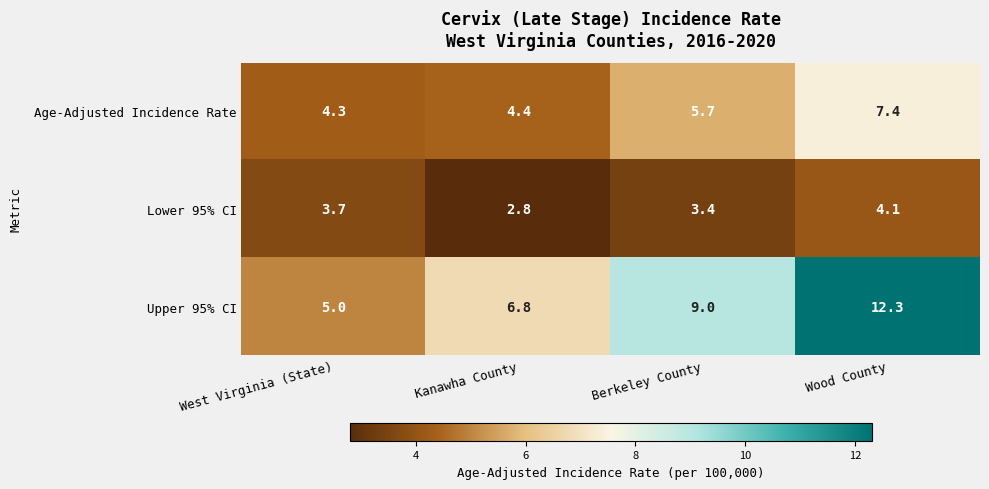

Reading left to right, extract all data points from this chart.

Age-Adjusted Incidence Rate: West Virginia (State)=4.3	Kanawha County=4.4	Berkeley County=5.7	Wood County=7.4
Lower 95% CI: West Virginia (State)=3.7	Kanawha County=2.8	Berkeley County=3.4	Wood County=4.1
Upper 95% CI: West Virginia (State)=5.0	Kanawha County=6.8	Berkeley County=9.0	Wood County=12.3